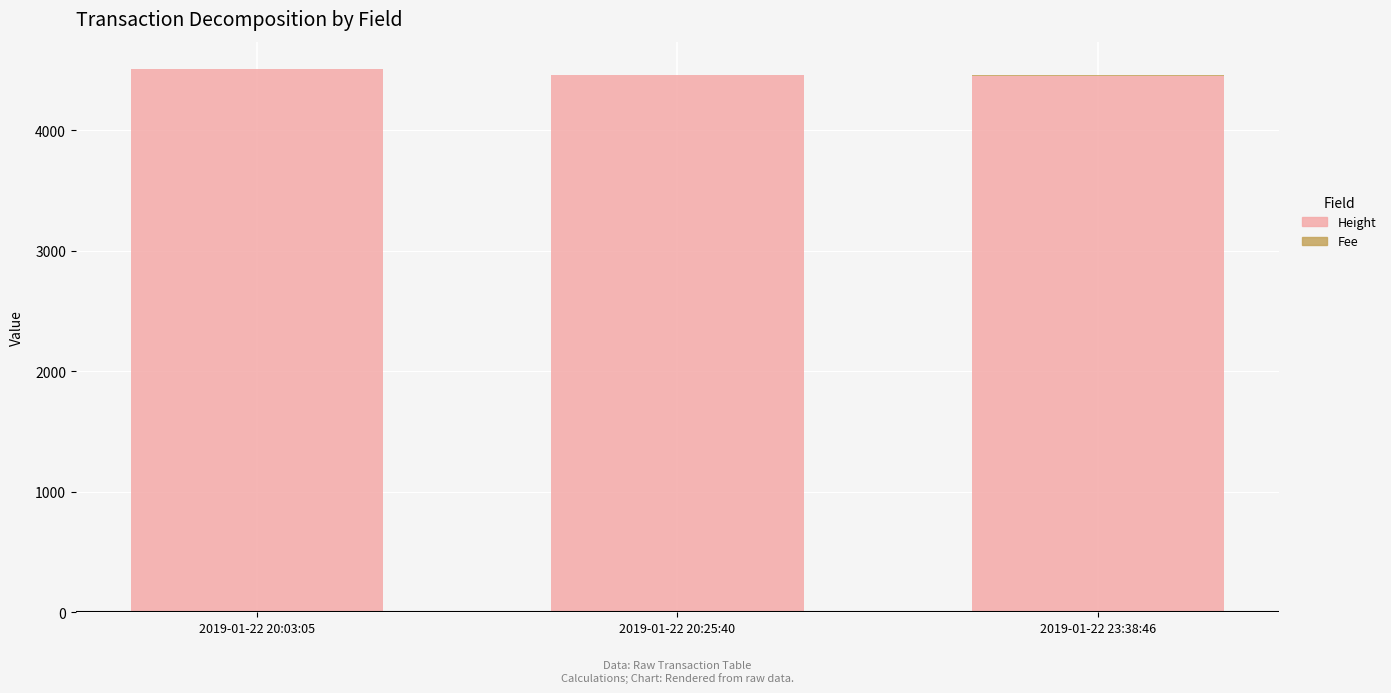

The value of Height at 2019-01-22 20:25:40 is 3056.8. True or false?

False